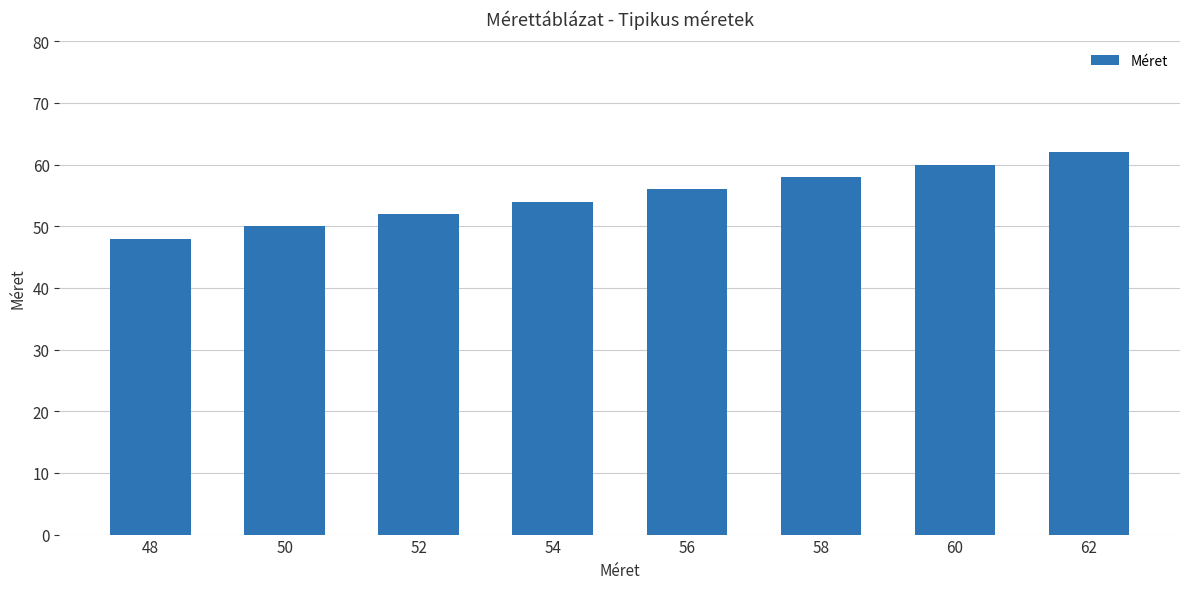

What is the value of the 3rd bar from the left?

52